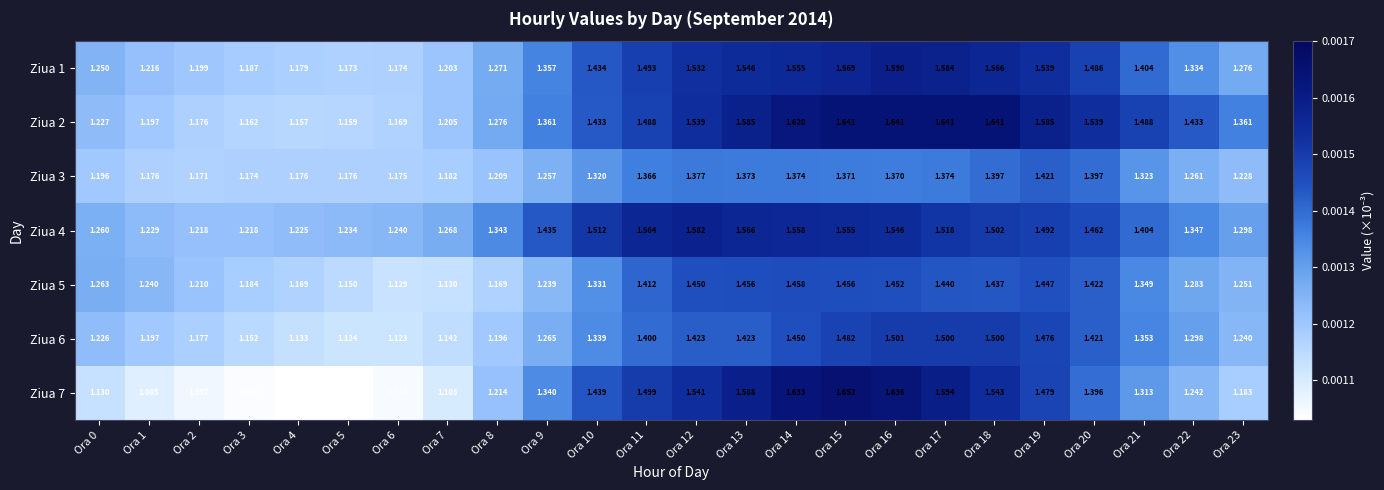

Is the value of Ziua 6 at Ora 18 greater than the value of Ziua 5 at Ora 3?

Yes